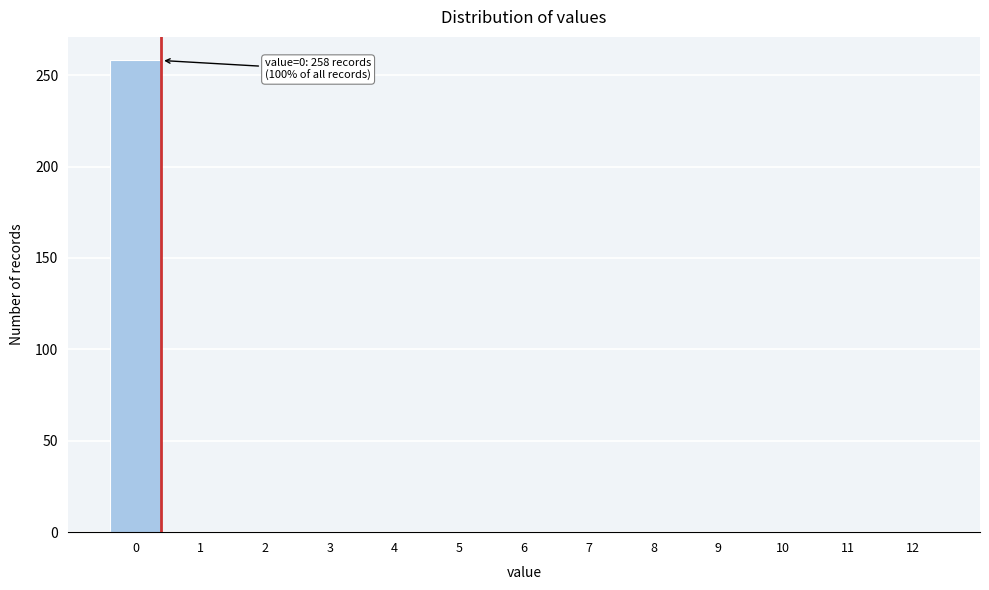

Reading left to right, extract all data points from this chart.

0=258	1=0	2=0	3=0	4=0	5=0	6=0	7=0	8=0	9=0	10=0	11=0	12=0